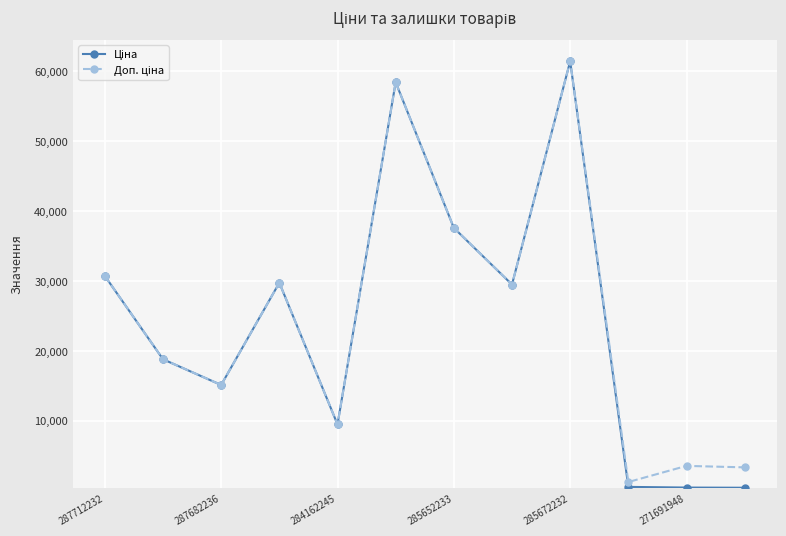

How many lines are shown in the chart?

2